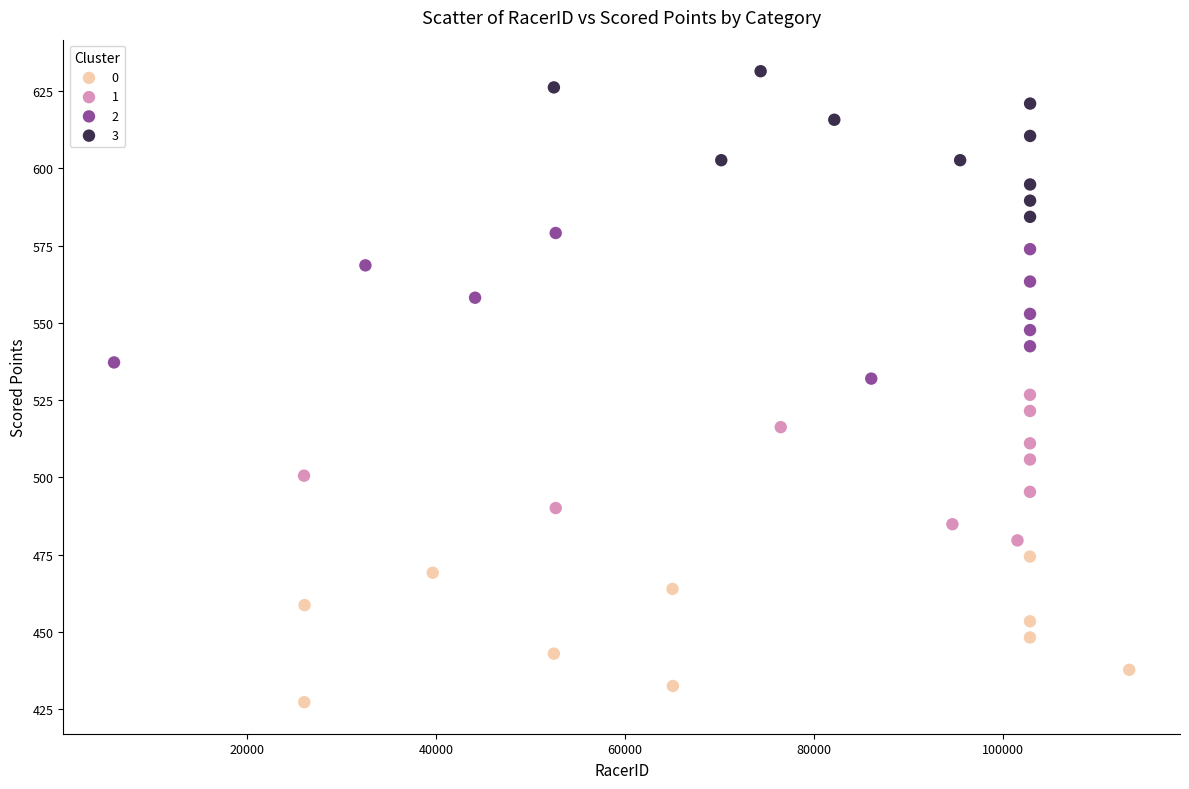

Which series reaches the maximum Y coordinate?

3